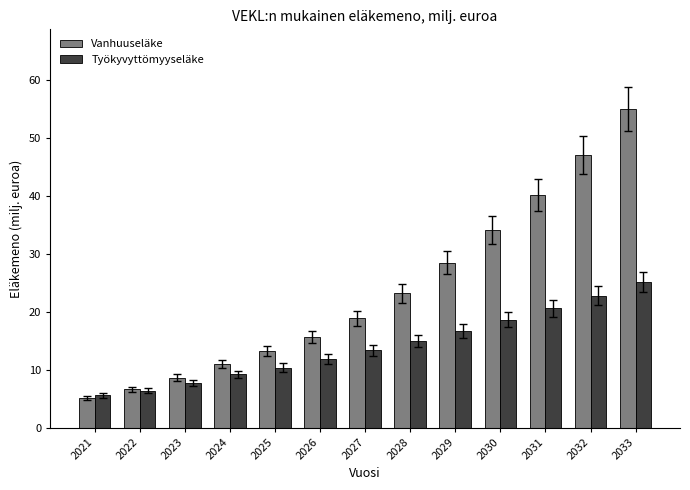

Reading left to right, what are all the values shown in this chart?

Vanhuuseläke: 2021=5.1	2022=6.6	2023=8.6	2024=11.0	2025=13.2	2026=15.7	2027=18.9	2028=23.2	2029=28.5	2030=34.1	2031=40.1	2032=47.0	2033=55.0
Työkyvyttömyyseläke: 2021=5.6	2022=6.4	2023=7.7	2024=9.2	2025=10.4	2026=11.8	2027=13.4	2028=15.0	2029=16.7	2030=18.6	2031=20.6	2032=22.8	2033=25.1